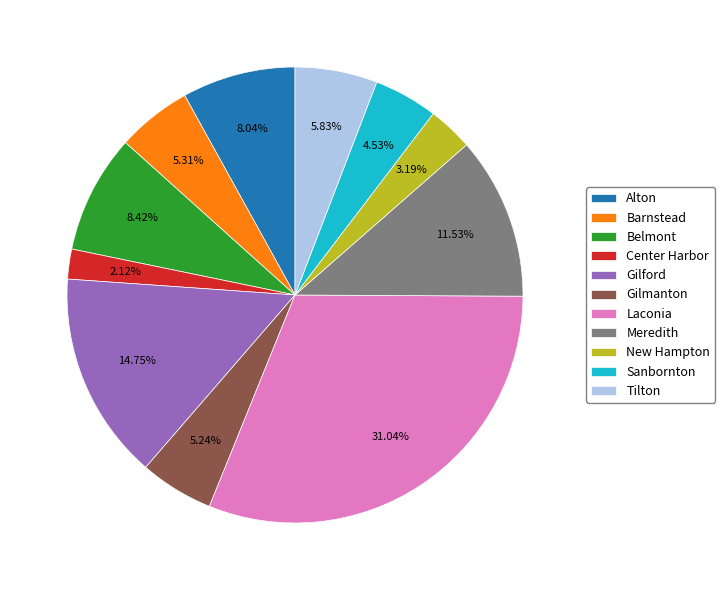

What percentage is the Belmont slice, to the nearest percent?

8%